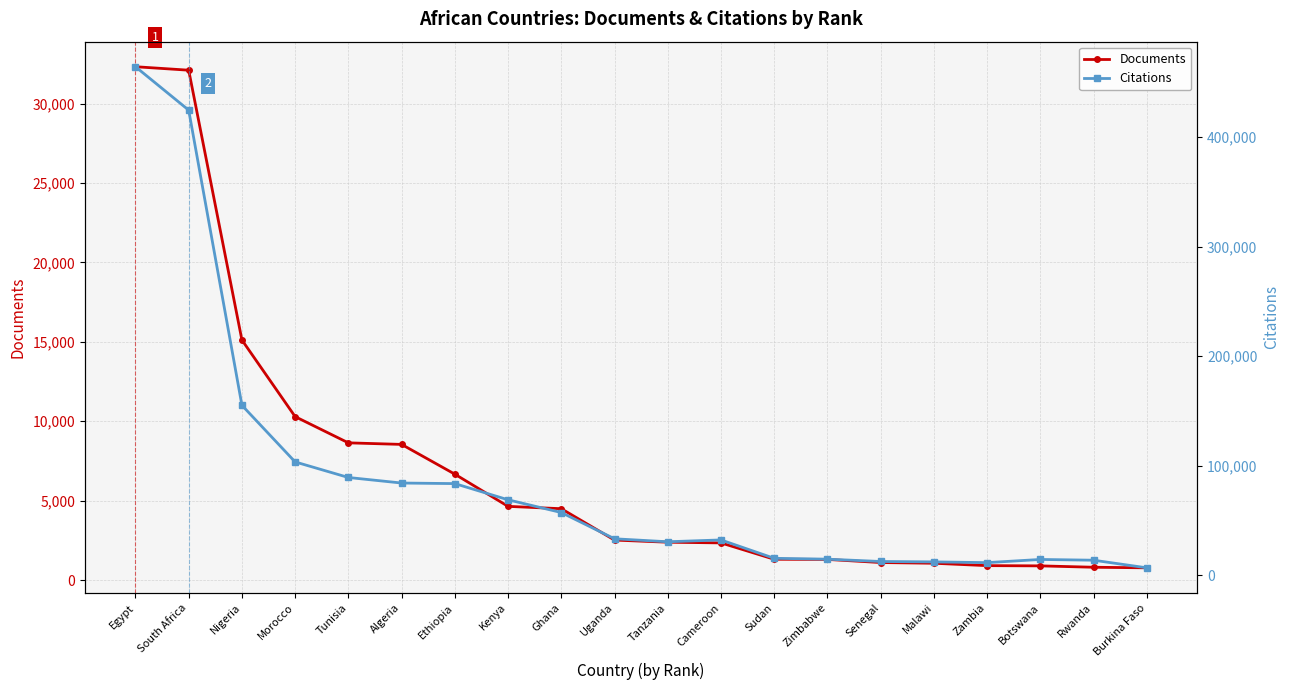

What is the difference between the maximum and minimum values in the Documents series?

31560